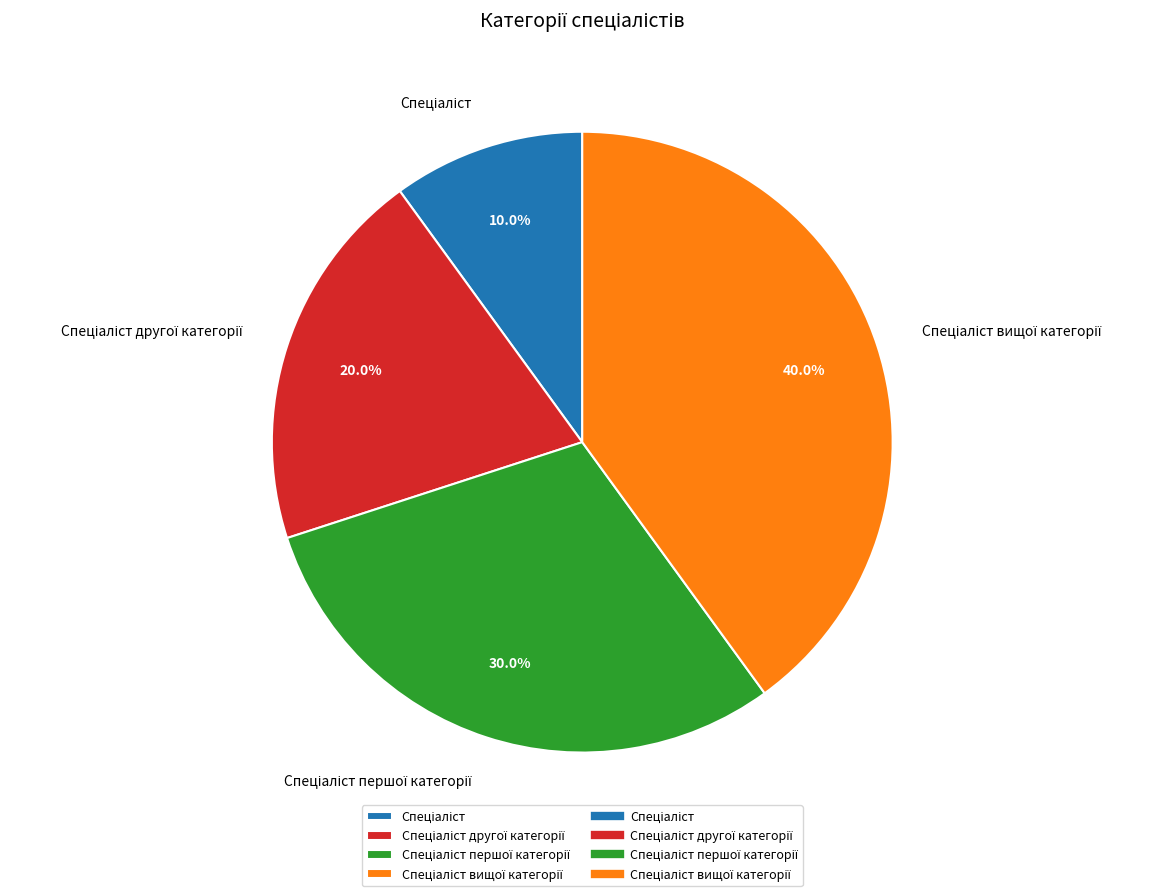

To the nearest percent, what is the average slice percentage?

25%